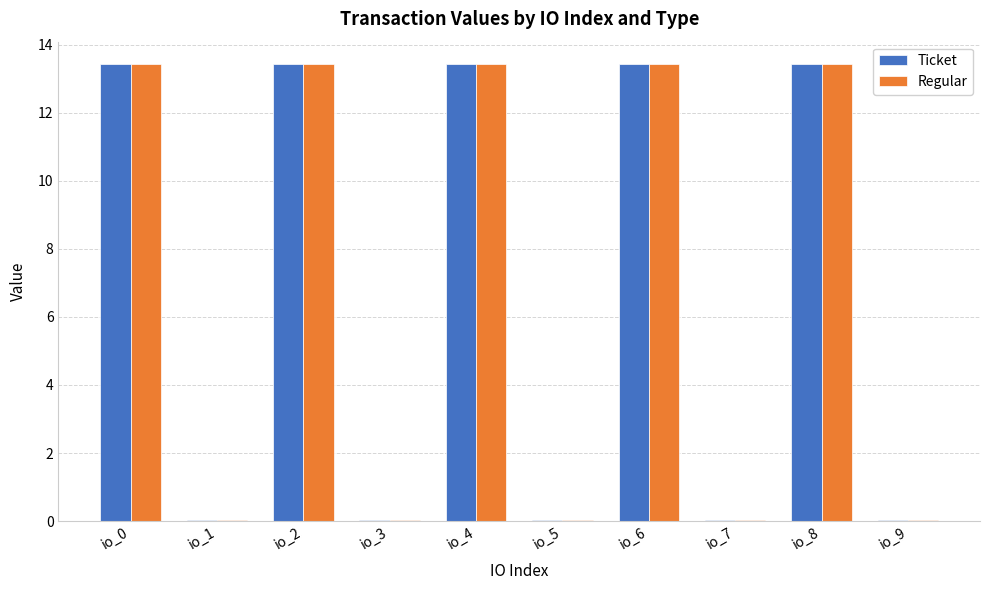

What is the maximum value for Regular?

13.4